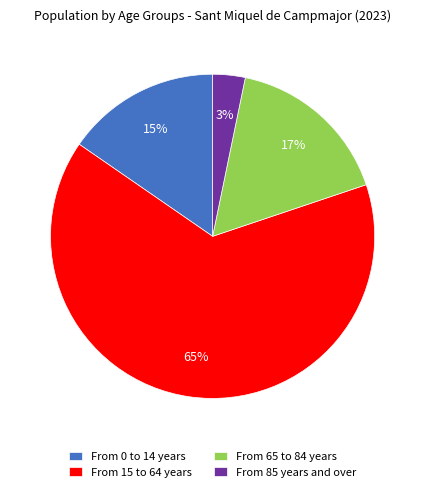

Is From 15 to 64 years the majority of the pie?

Yes